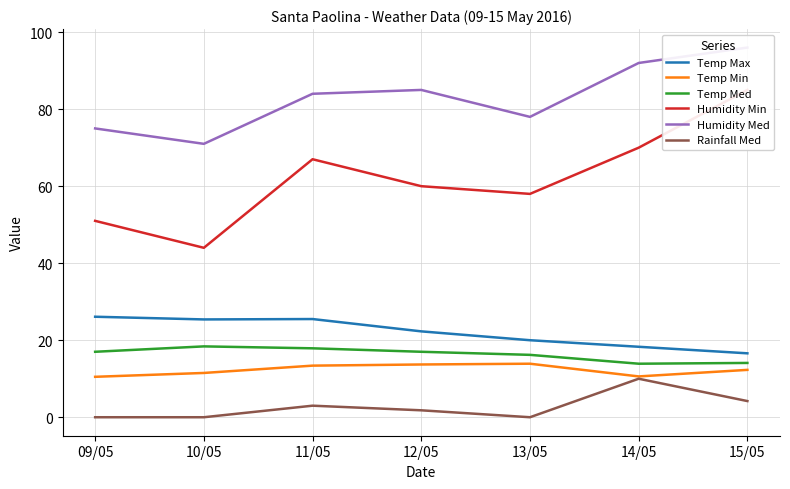

What is the total value across all series at 15/05?

228.2